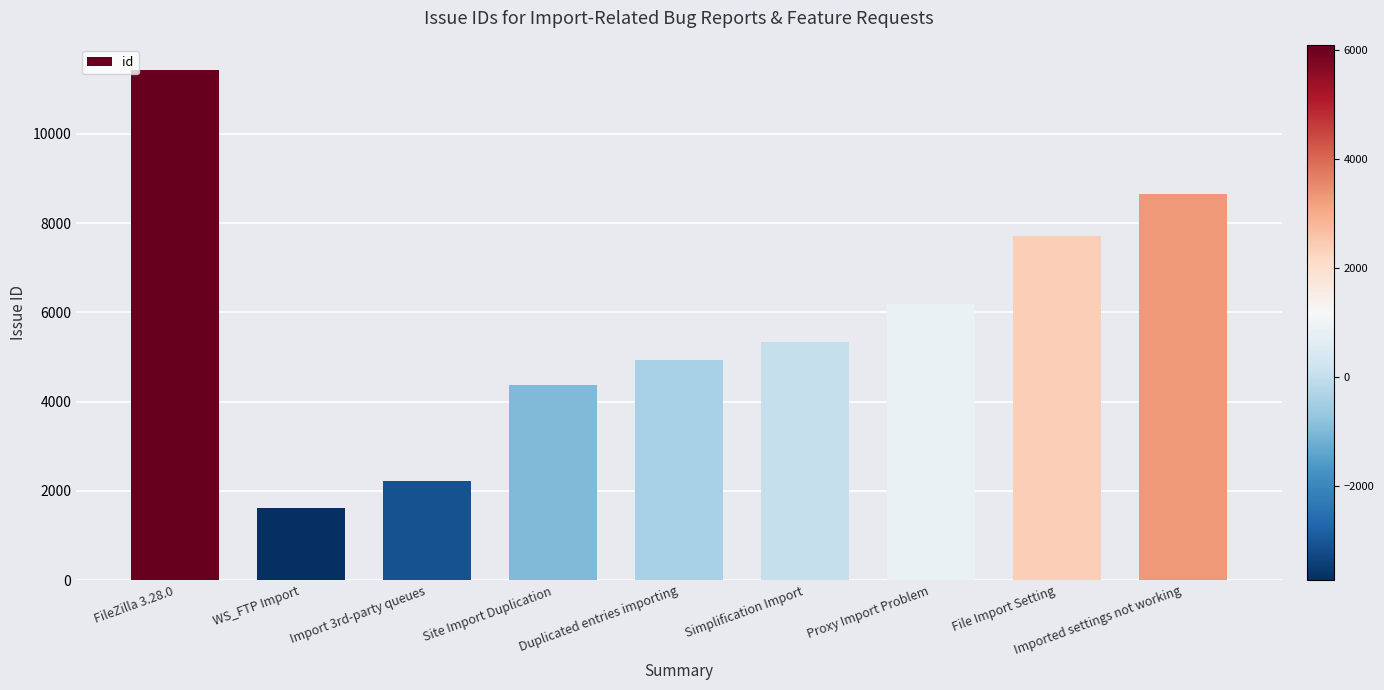

What is the label of the 2nd bar from the left?

WS_FTP Import